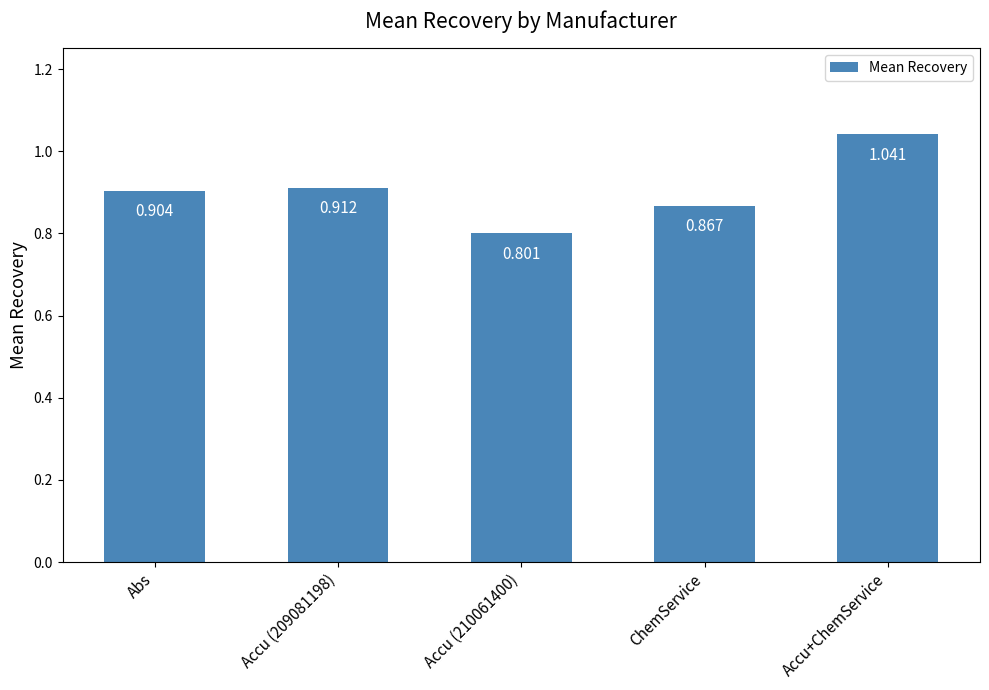

How many values are between 0 and 1?

4